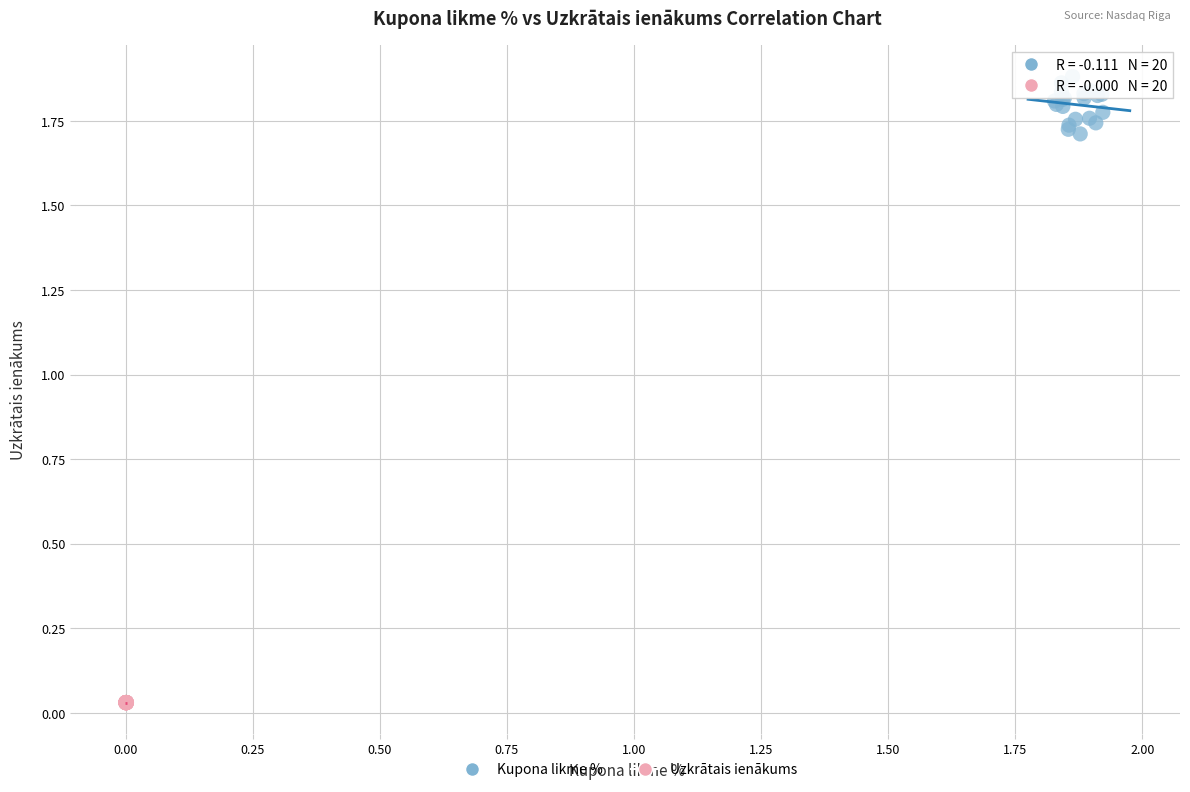

Which series contains the highest Y value?

Kupona likme %